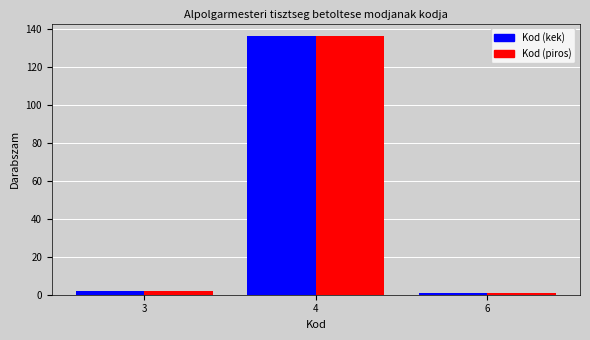

Reading left to right, transcribe all the data shown in this chart.

Kod (kek): 3=2	4=136	6=1
Kod (piros): 3=2	4=136	6=1